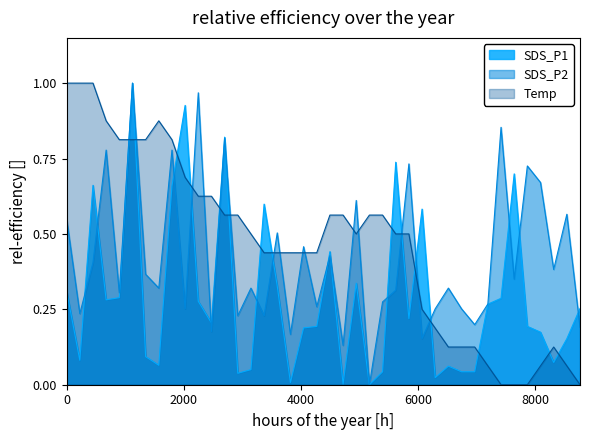

What is the value of the Temp point at the 3rd from the left?

1.0